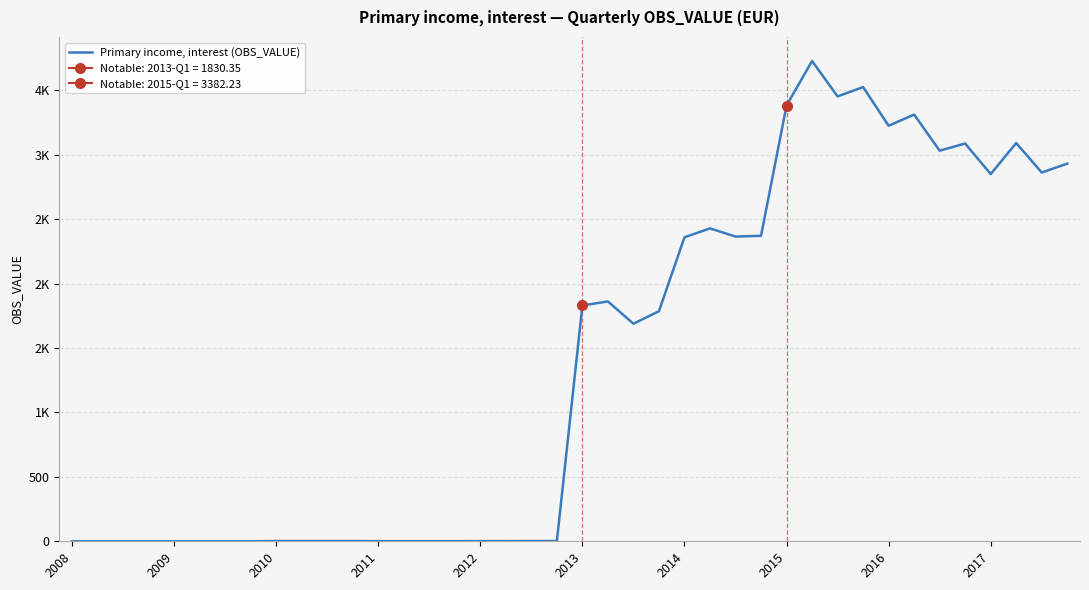

Between 14 and 34, which is larger?

34